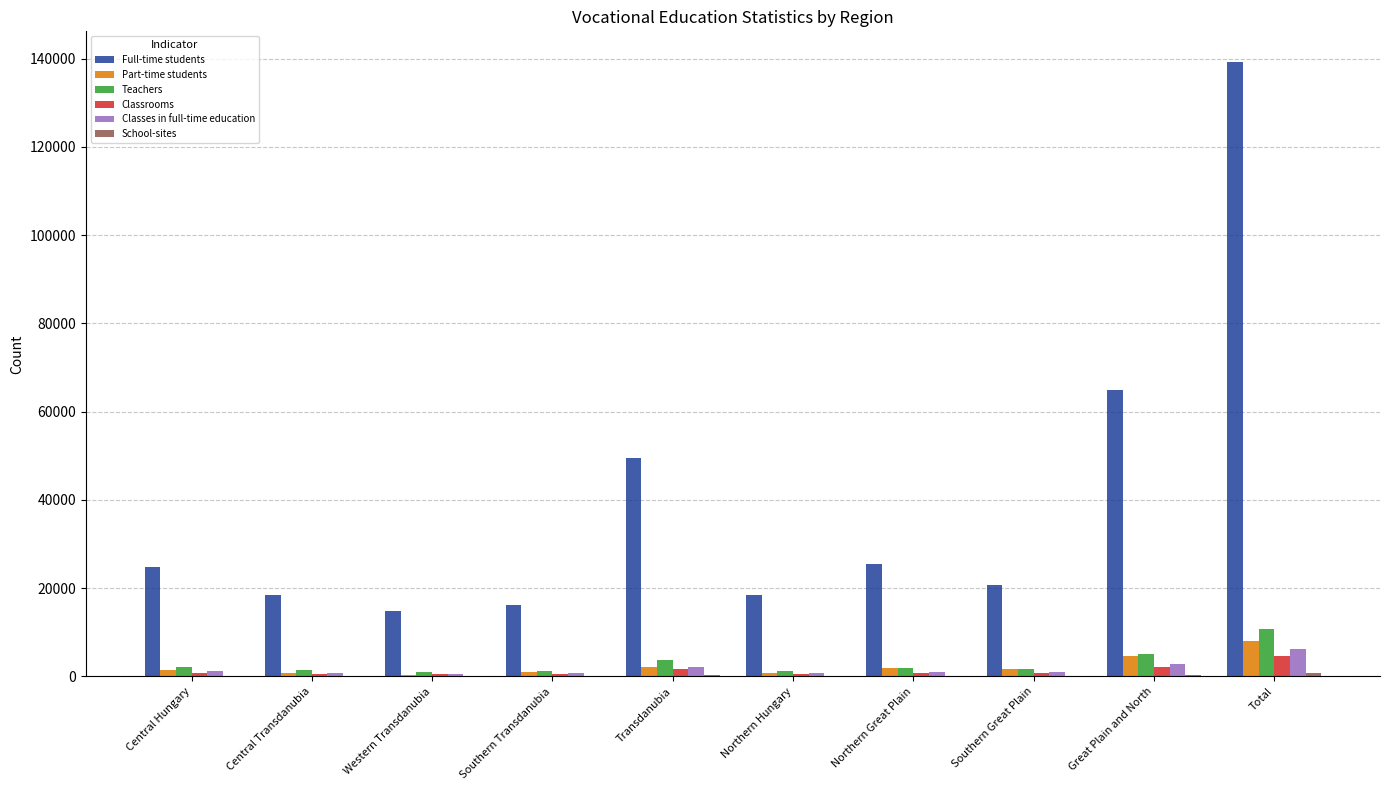

The Full-time students series shows 9290 at Northern Great Plain. True or false?

False